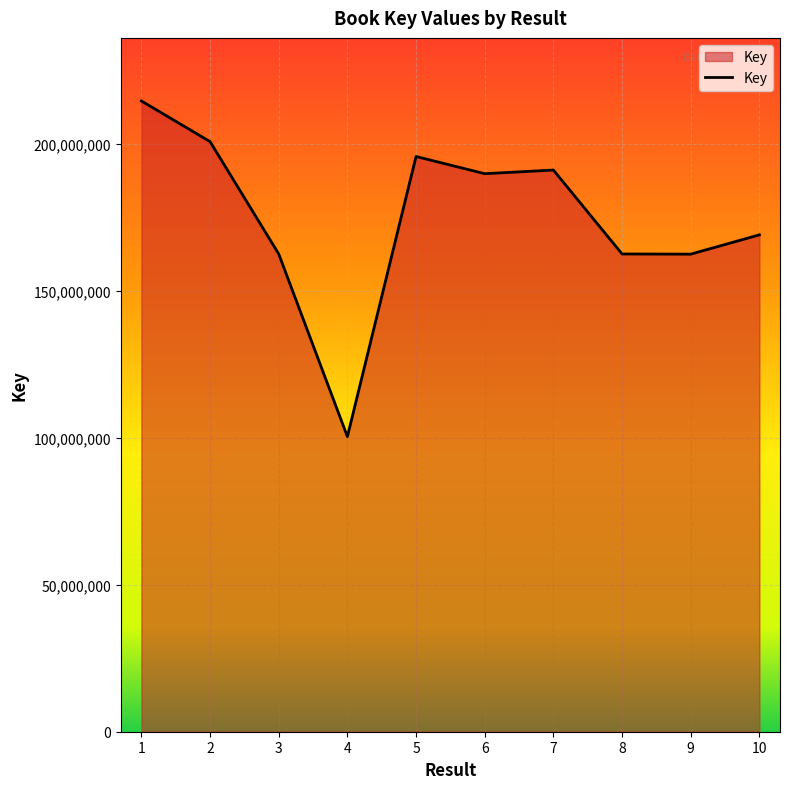

At which label does the data first exceed 189863617?

1